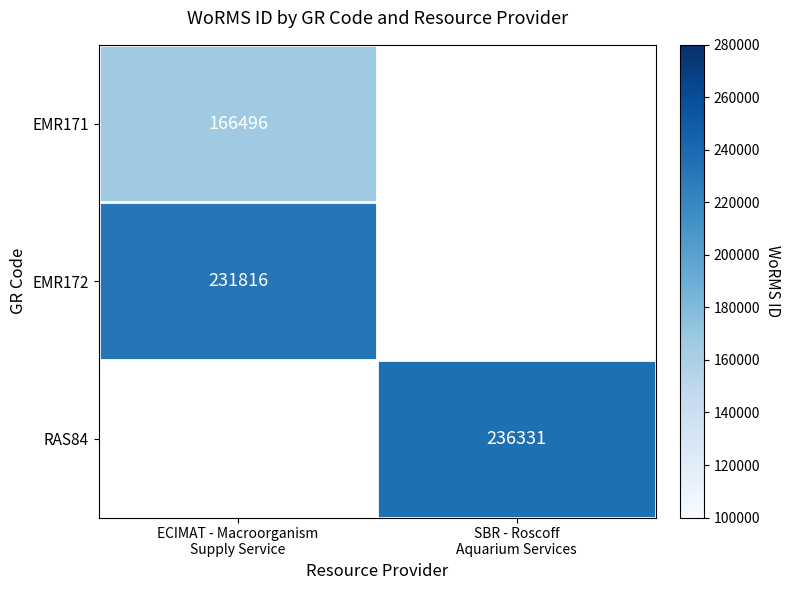

What value does the EMR171 series have at ECIMAT - Macroorganism Supply Service?

166496.0